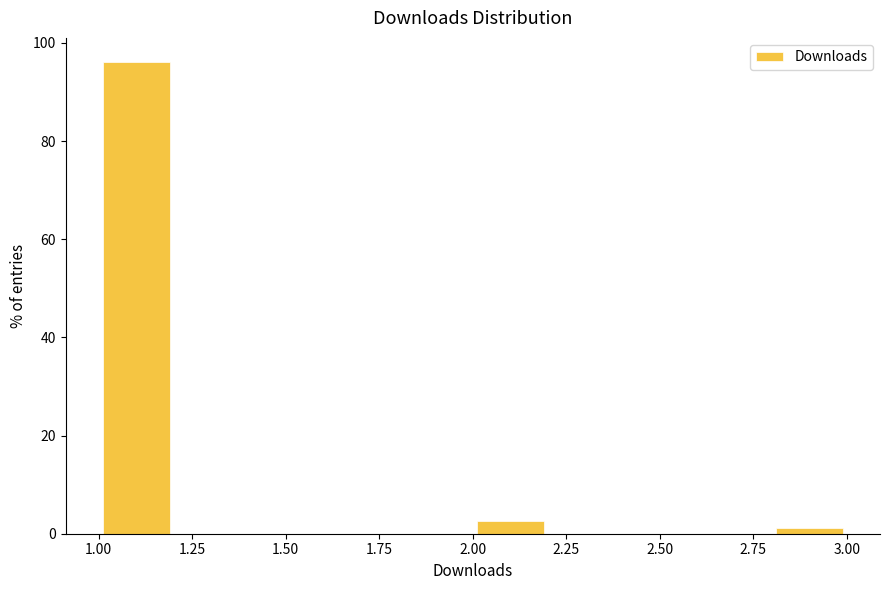

Which range on the x-axis has the tallest bar?

1.0 to 1.2